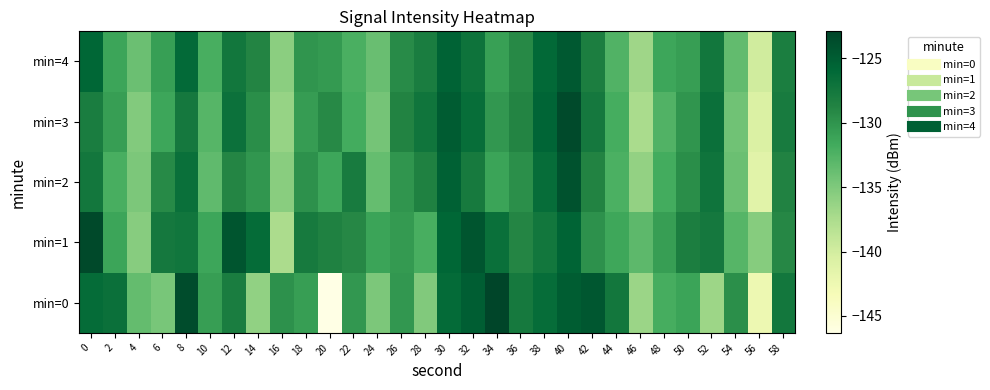

What is the smallest value displayed?

-146.3